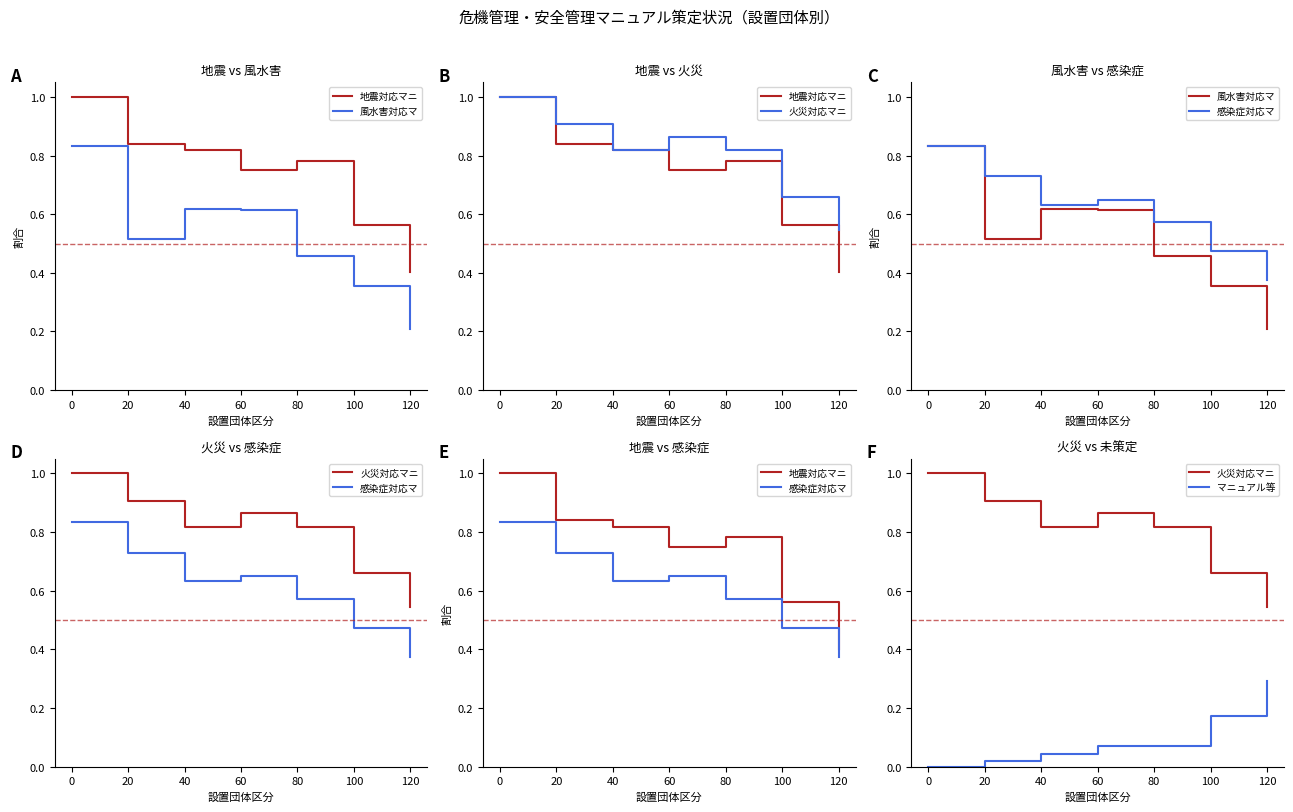

What are all the series names shown in the legend?

地震対応マニュアル, 風水害対応マニュアル, 火災対応マニュアル, 感染症対応マニュアル, マニュアル等は作成していない